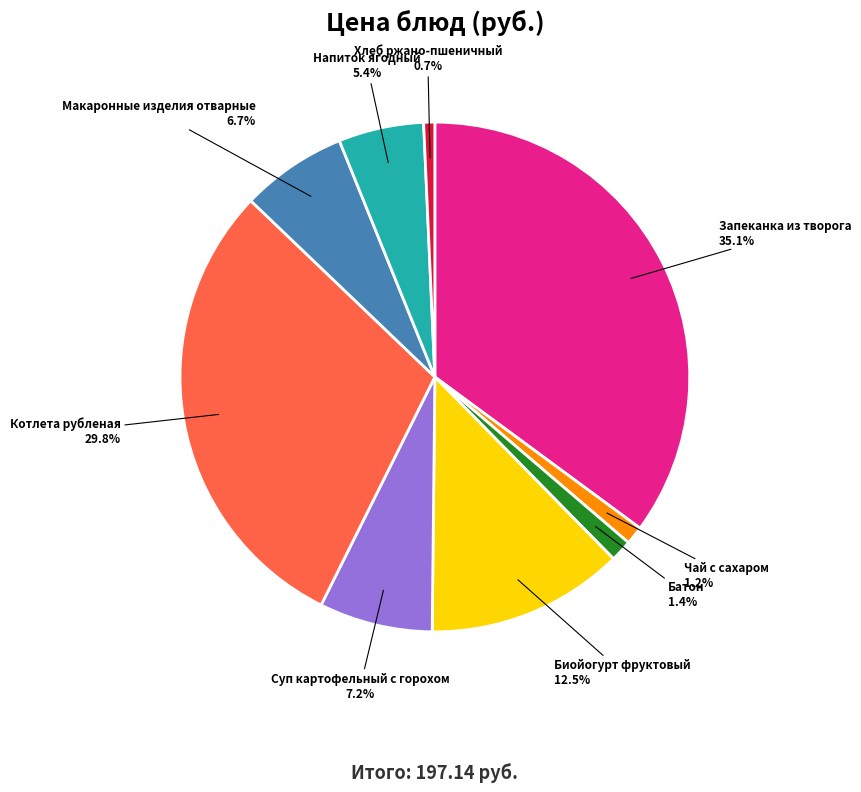

Combined, do Котлета рубленая and Макаронные изделия отварные account for over 50%?

No